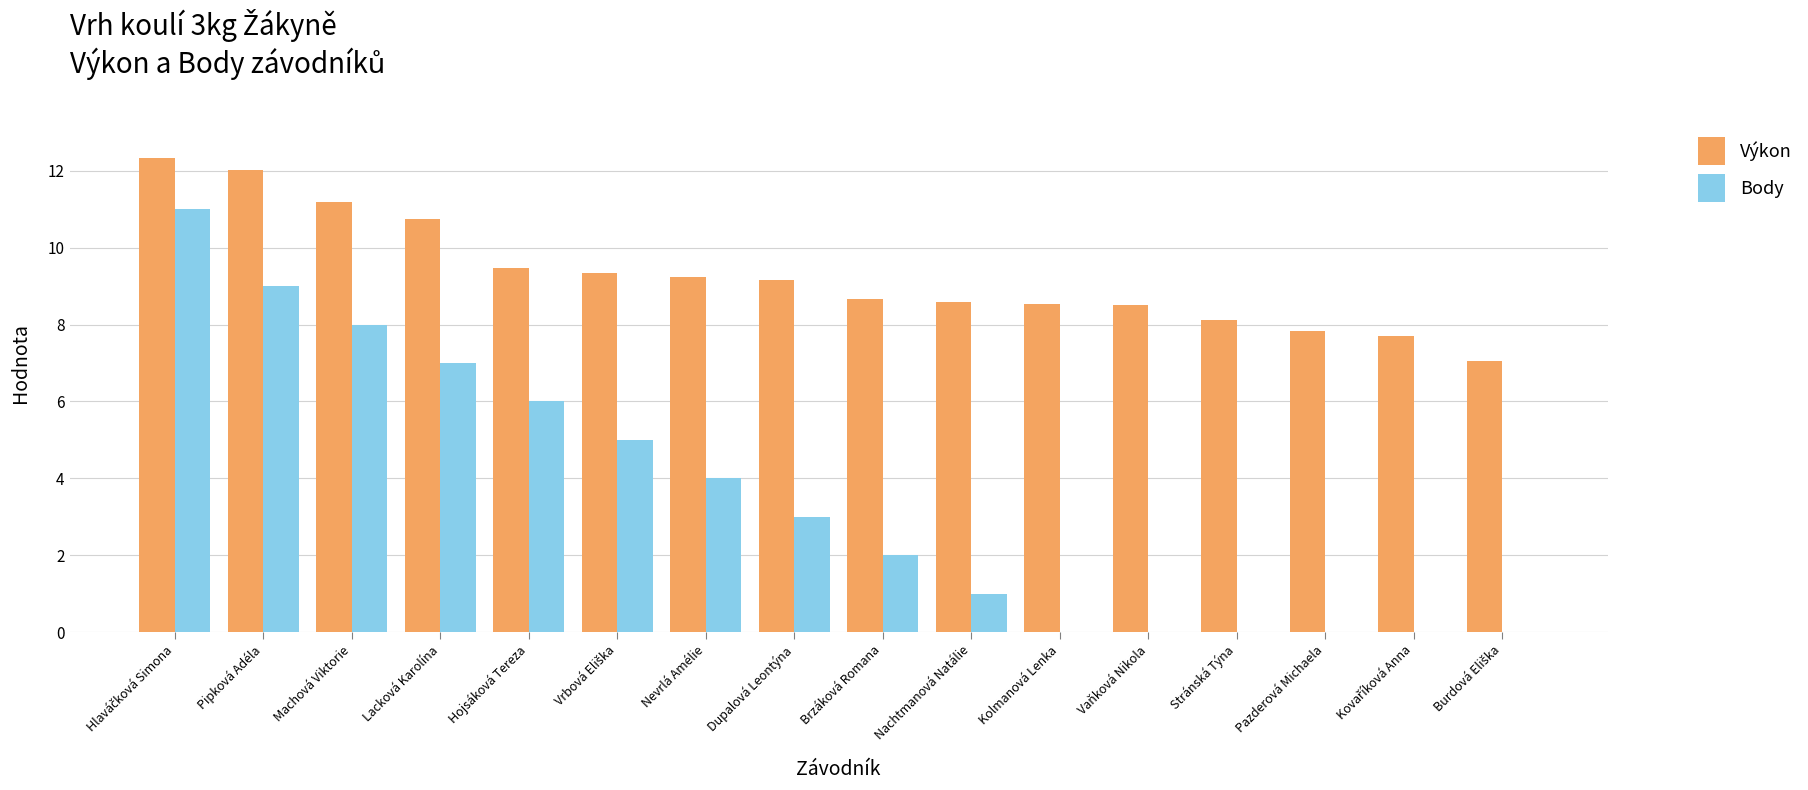

How many data points does each series have?

16